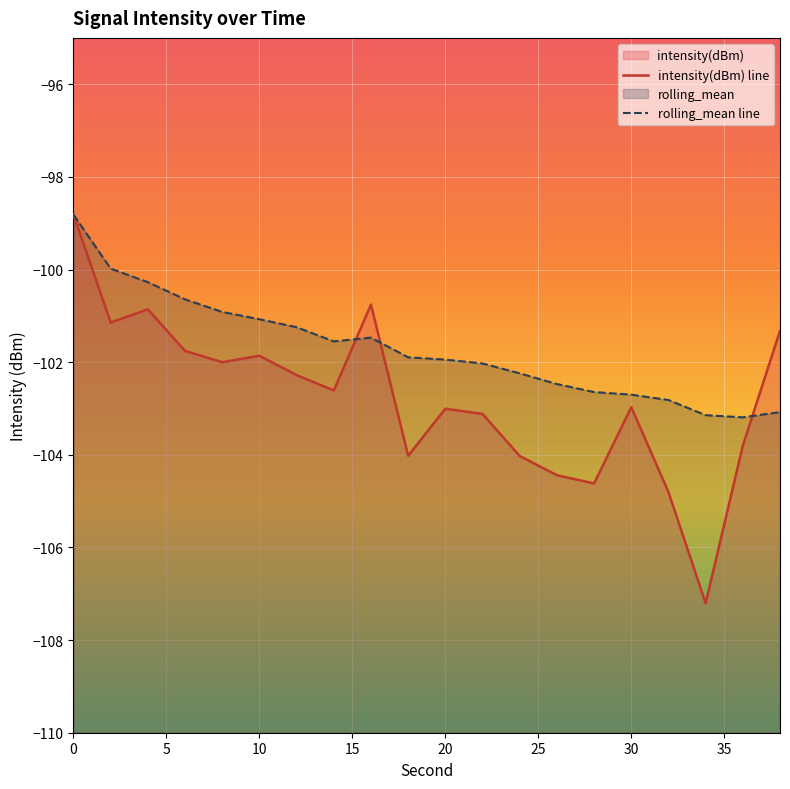

True or false: intensity(dBm) line has more than 2 points higher than both neighbors.

True